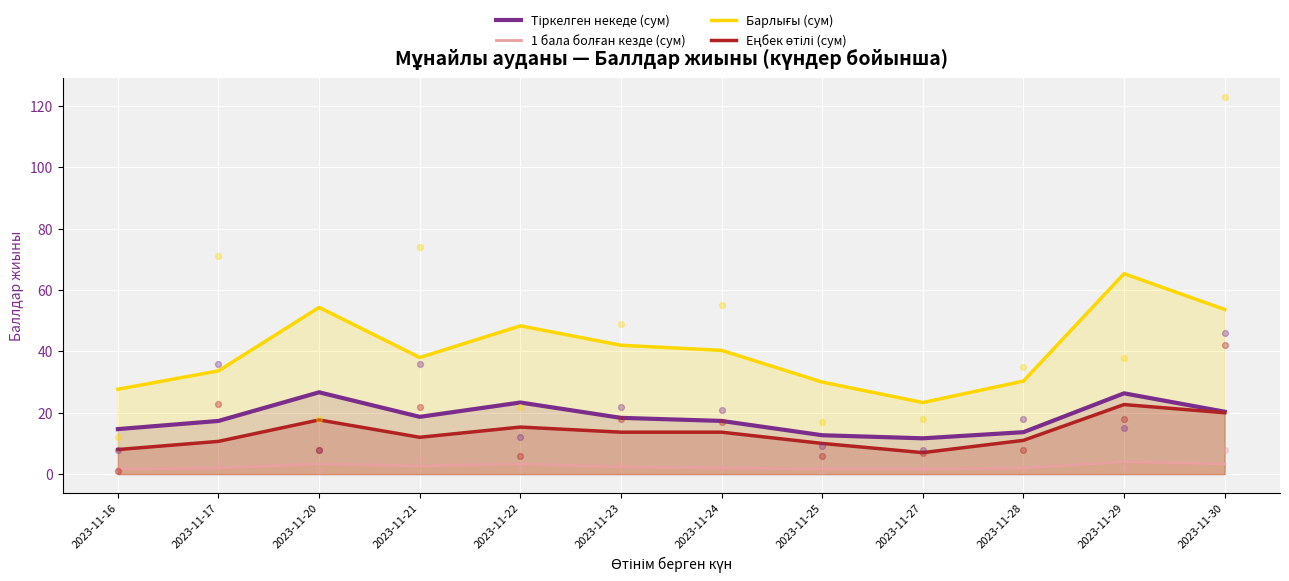

Which series reaches the maximum Y coordinate?

Барлығы (сум)